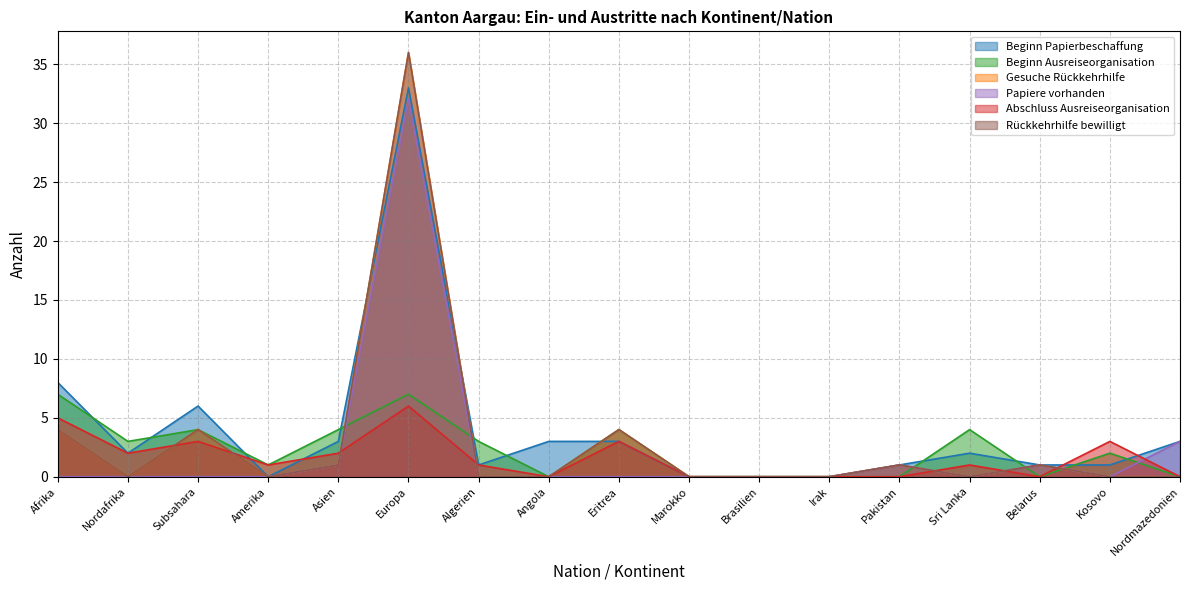

At which label does Papiere vorhanden reach its minimum?

Afrika